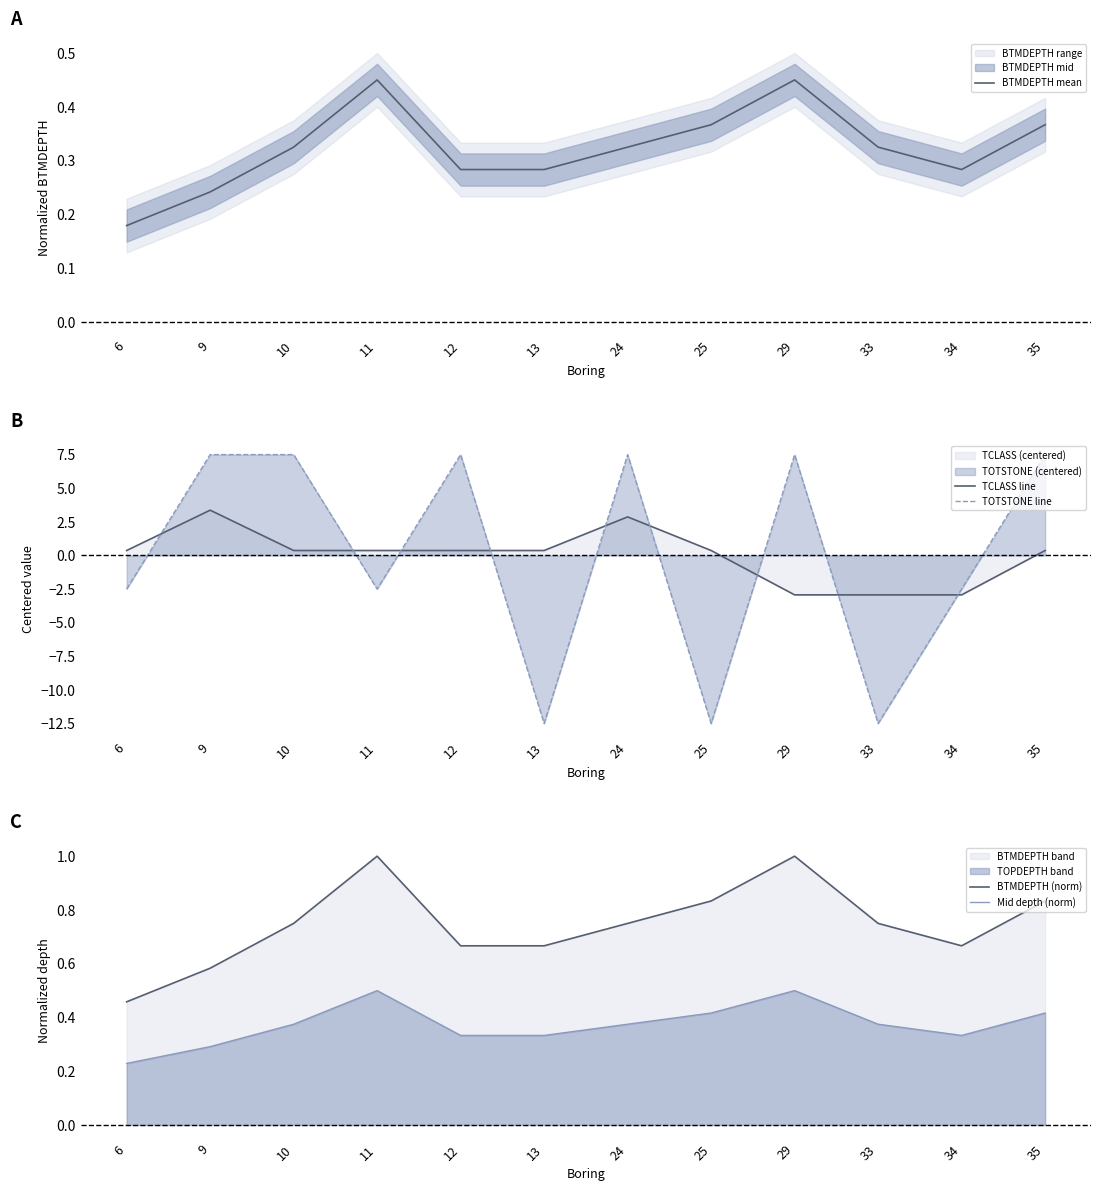

What is the difference between the highest and lowest values at 33?

13.2